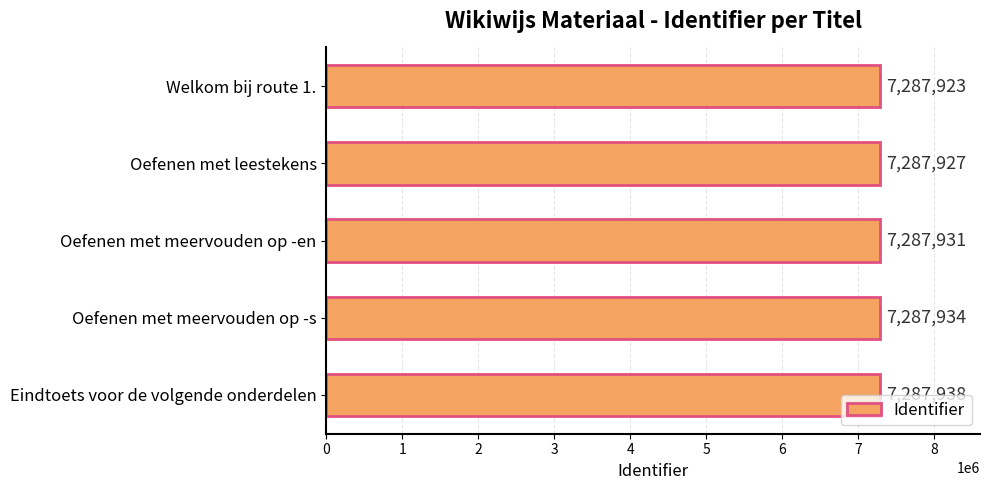

Rank the categories by value from lowest to highest.

Welkom bij route 1., Oefenen met leestekens, Oefenen met meervouden op -en, Oefenen met meervouden op -s, Eindtoets voor de volgende onderdelen